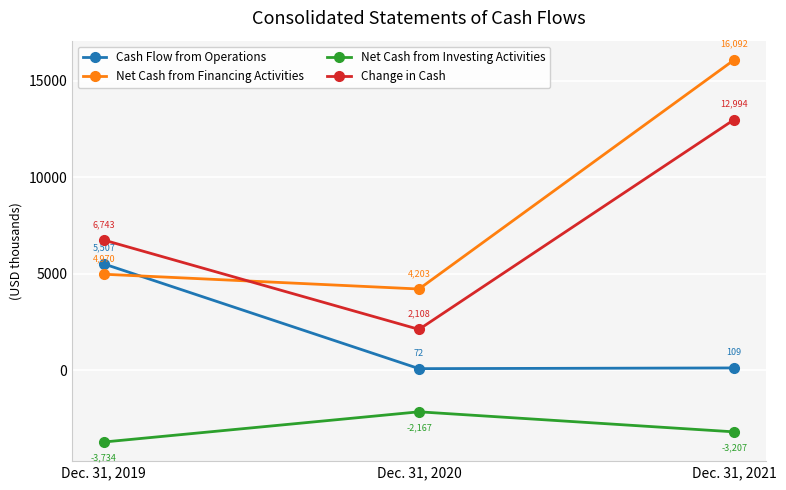

What is the average value of the Cash Flow from Operations series?

1896